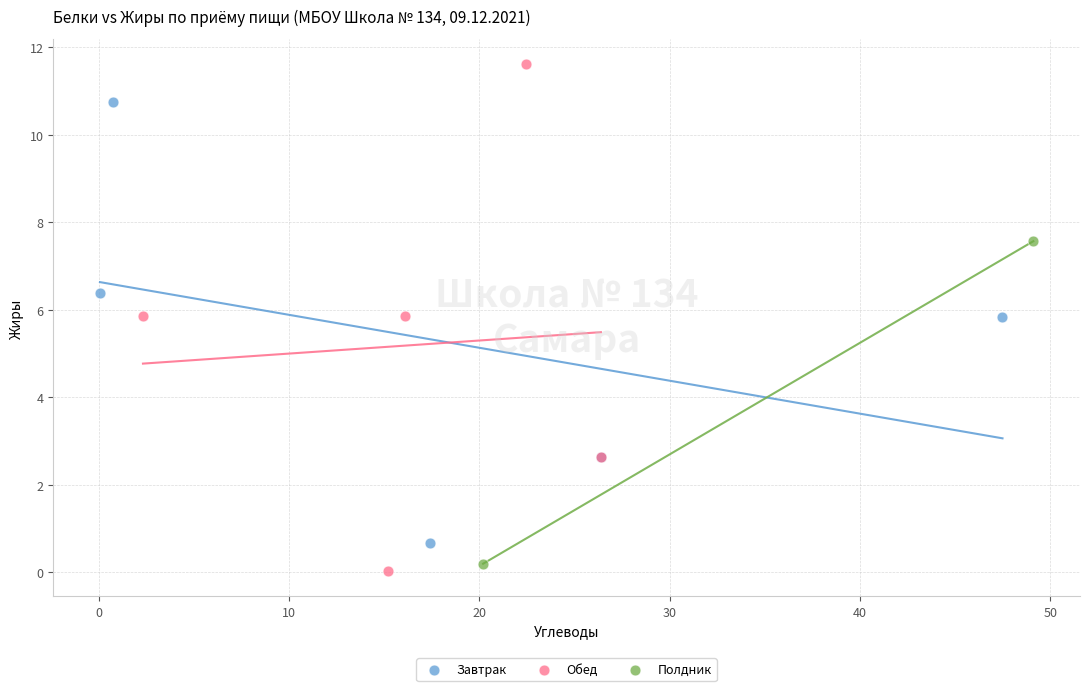

What are all the series names shown in the legend?

Завтрак, Обед, Полдник